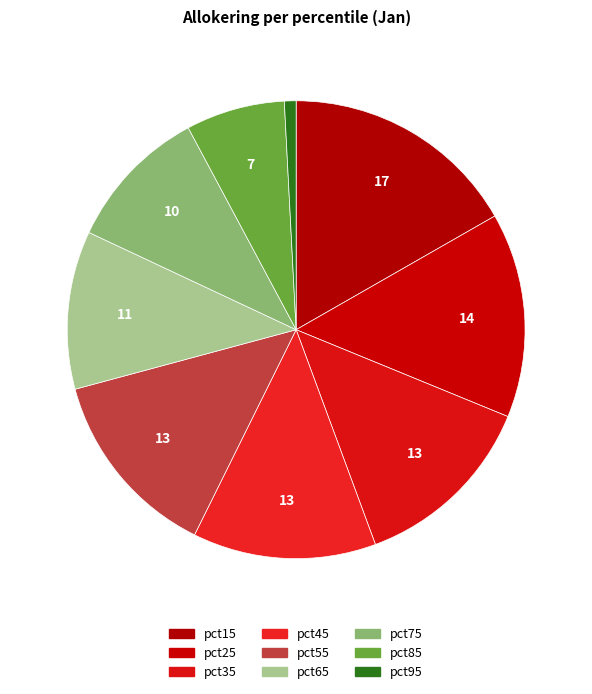

Which slice is the largest?

pct15